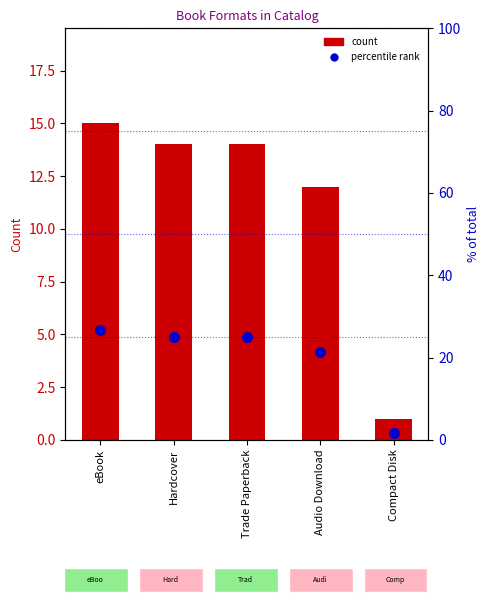

What is the difference between the maximum and second lowest values in the % of total series?

5.4